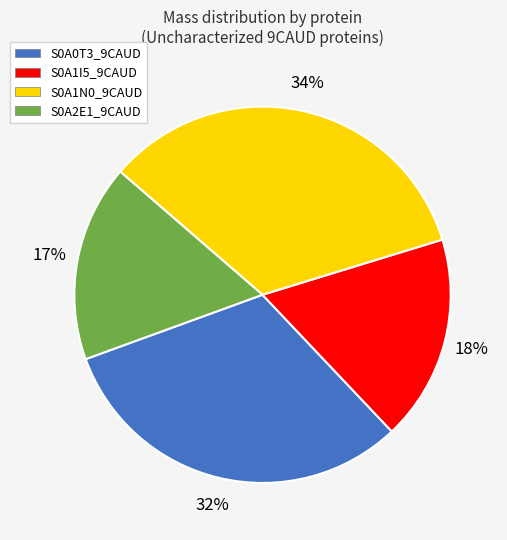

Is S0A0T3_9CAUD the majority of the pie?

No